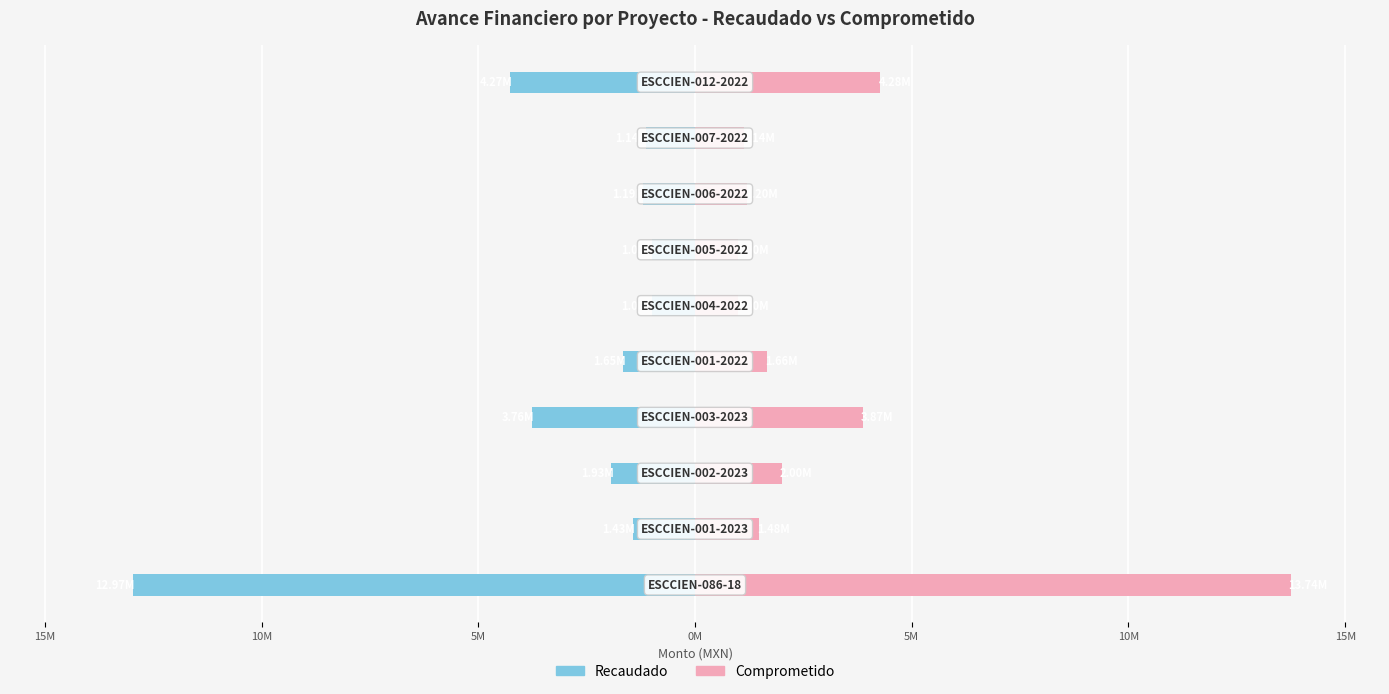

How many data points does each series have?

10